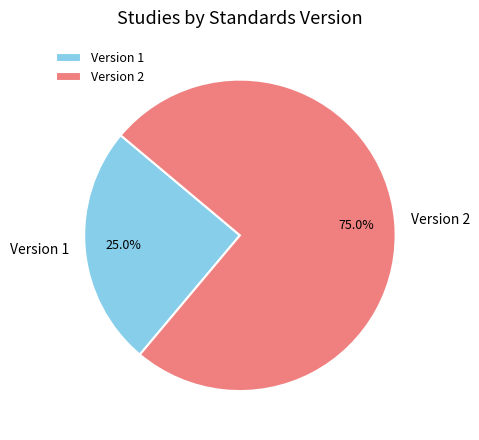

Count the number of slices in the pie.

2